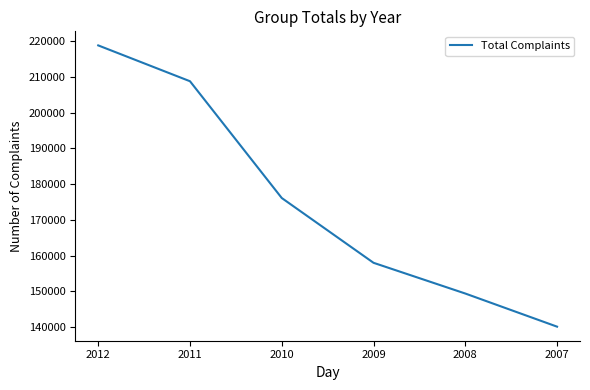

Is it true that the value at 2012 is 218775?

True